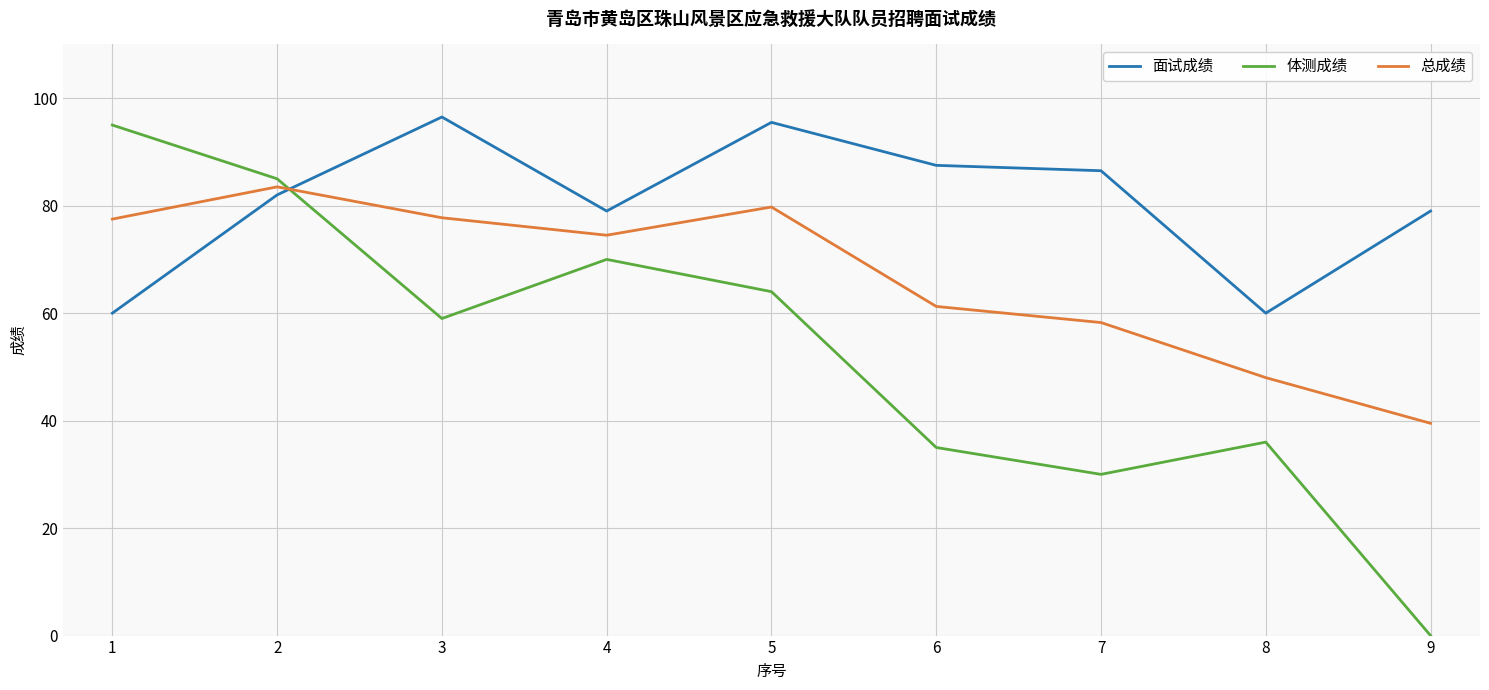

What is the difference between the highest and lowest values at 2?

3.0